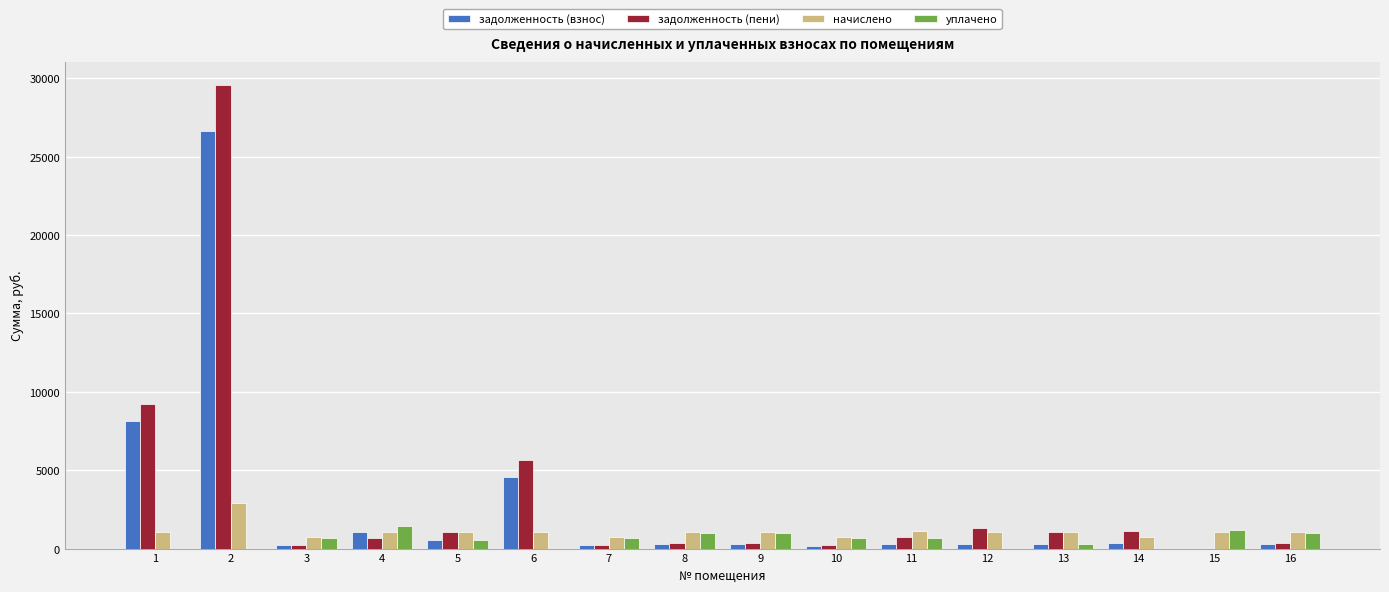

What is the average value of the задолженность (взнос) series?

2731.8